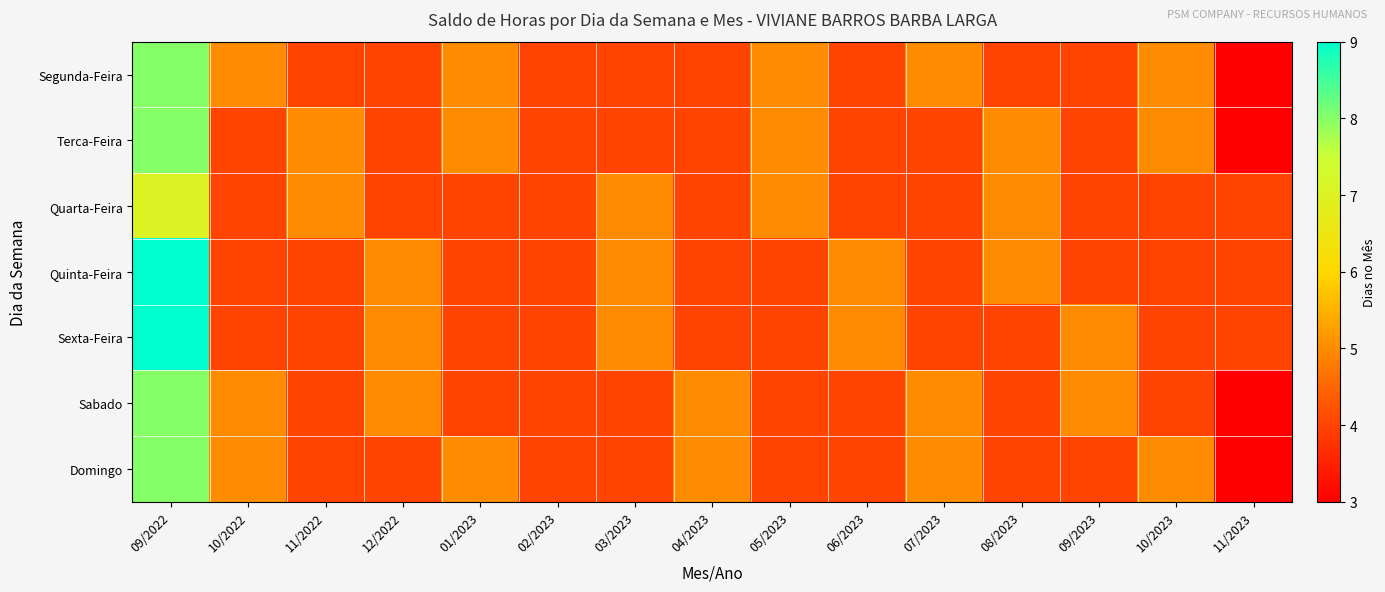

Reading right to left, transcribe all the data shown in this chart.

Segunda-Feira: 11/2023=3	10/2023=5	09/2023=4	08/2023=4	07/2023=5	06/2023=4	05/2023=5	04/2023=4	03/2023=4	02/2023=4	01/2023=5	12/2022=4	11/2022=4	10/2022=5	09/2022=8
Terca-Feira: 11/2023=3	10/2023=5	09/2023=4	08/2023=5	07/2023=4	06/2023=4	05/2023=5	04/2023=4	03/2023=4	02/2023=4	01/2023=5	12/2022=4	11/2022=5	10/2022=4	09/2022=8
Quarta-Feira: 11/2023=4	10/2023=4	09/2023=4	08/2023=5	07/2023=4	06/2023=4	05/2023=5	04/2023=4	03/2023=5	02/2023=4	01/2023=4	12/2022=4	11/2022=5	10/2022=4	09/2022=7
Quinta-Feira: 11/2023=4	10/2023=4	09/2023=4	08/2023=5	07/2023=4	06/2023=5	05/2023=4	04/2023=4	03/2023=5	02/2023=4	01/2023=4	12/2022=5	11/2022=4	10/2022=4	09/2022=9
Sexta-Feira: 11/2023=4	10/2023=4	09/2023=5	08/2023=4	07/2023=4	06/2023=5	05/2023=4	04/2023=4	03/2023=5	02/2023=4	01/2023=4	12/2022=5	11/2022=4	10/2022=4	09/2022=9
Sabado: 11/2023=3	10/2023=4	09/2023=5	08/2023=4	07/2023=5	06/2023=4	05/2023=4	04/2023=5	03/2023=4	02/2023=4	01/2023=4	12/2022=5	11/2022=4	10/2022=5	09/2022=8
Domingo: 11/2023=3	10/2023=5	09/2023=4	08/2023=4	07/2023=5	06/2023=4	05/2023=4	04/2023=5	03/2023=4	02/2023=4	01/2023=5	12/2022=4	11/2022=4	10/2022=5	09/2022=8